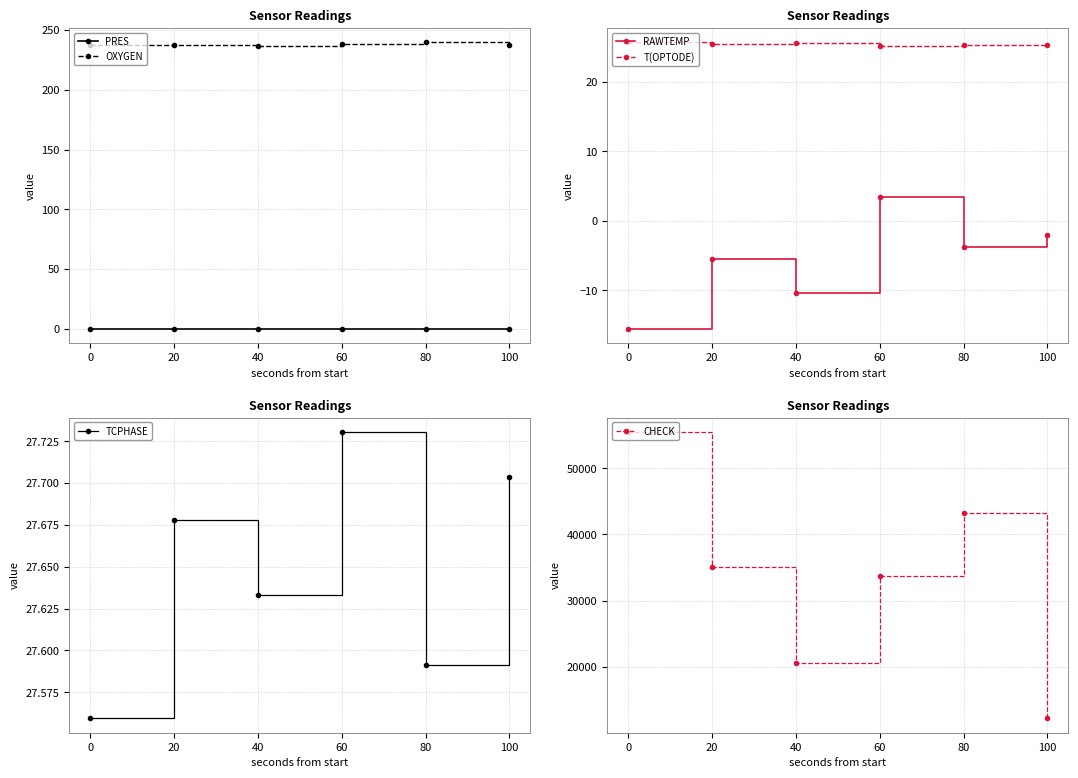

What is the difference between the second highest and minimum values in the PRES series?

0.1